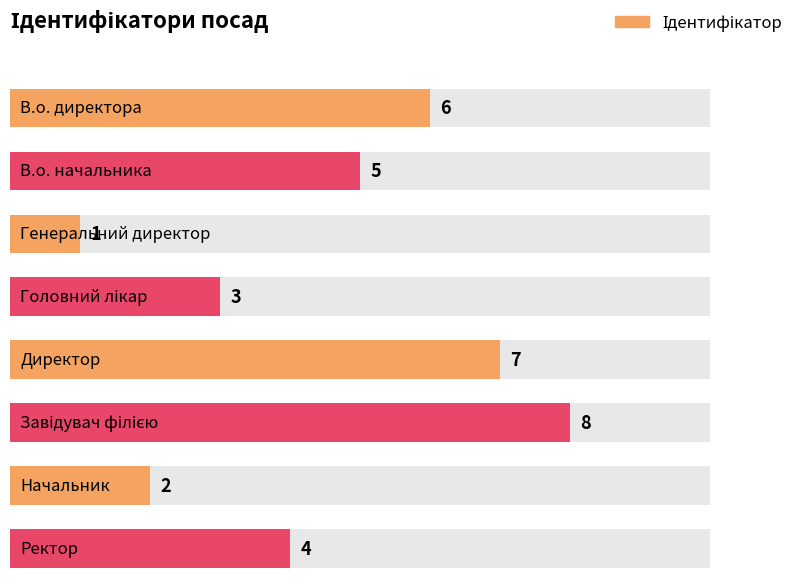

What is the change in value from Завідувач філією to Начальник?

-6